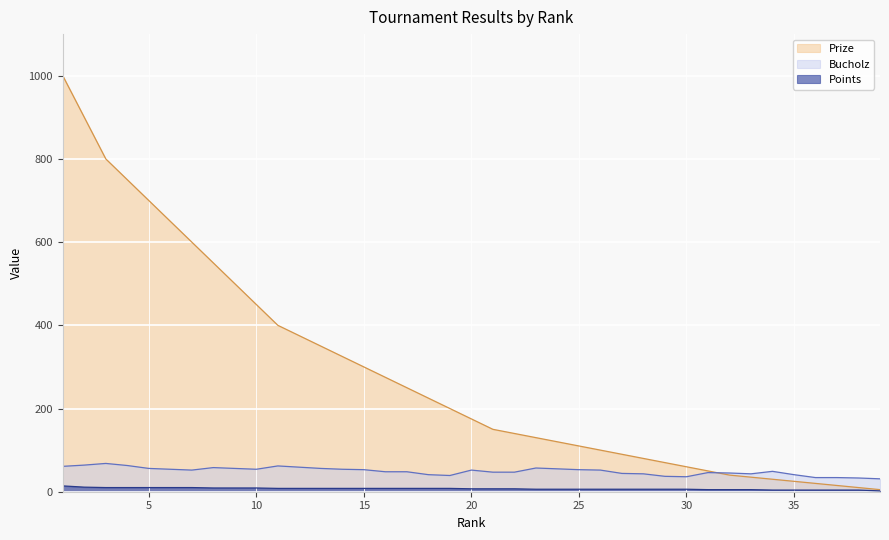

True or false: Prize and Points cross at least once.

False